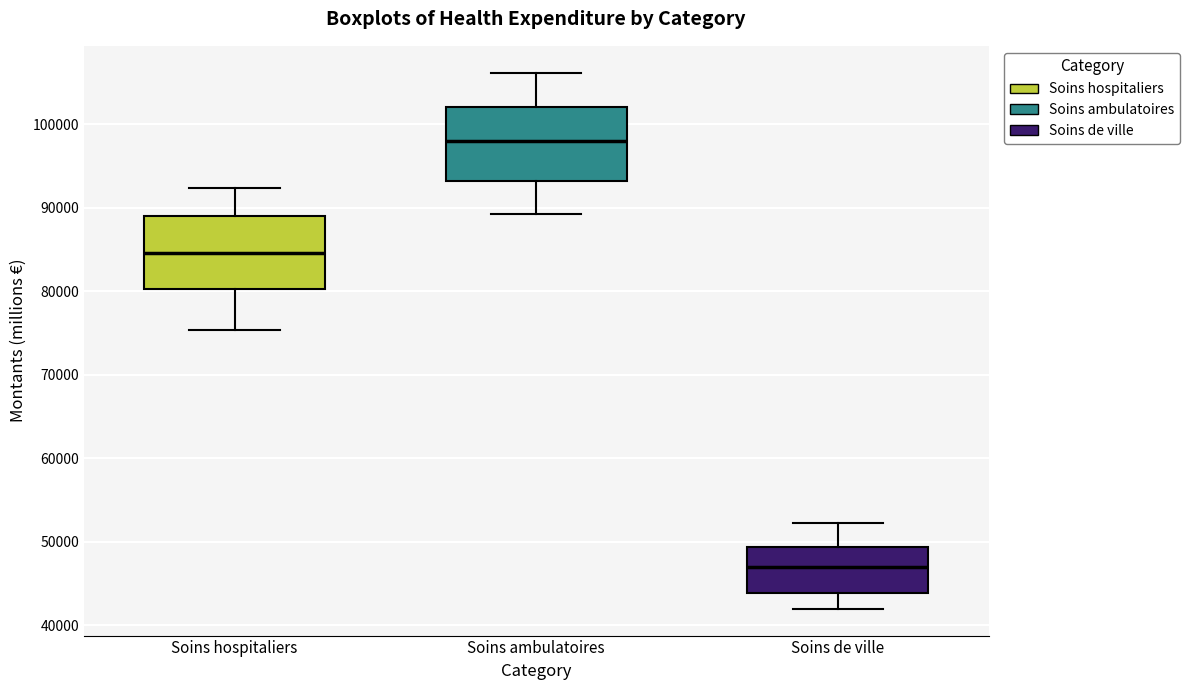

Which box has the highest median line?

Soins ambulatoires